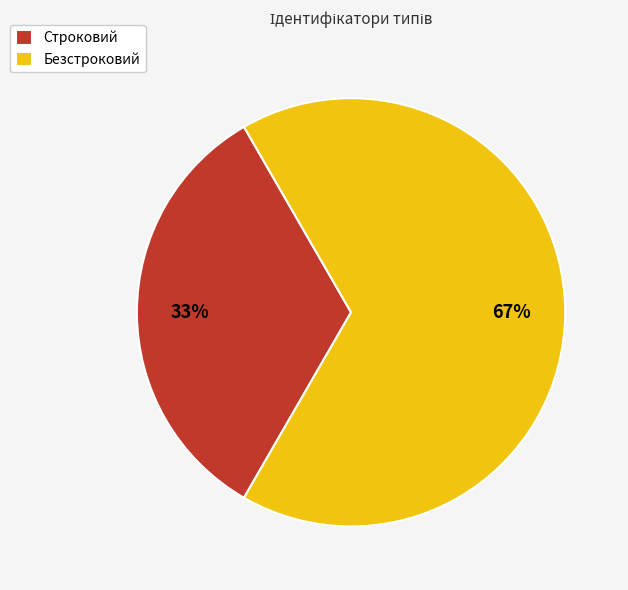

Which category has the biggest portion of the pie?

Безстроковий